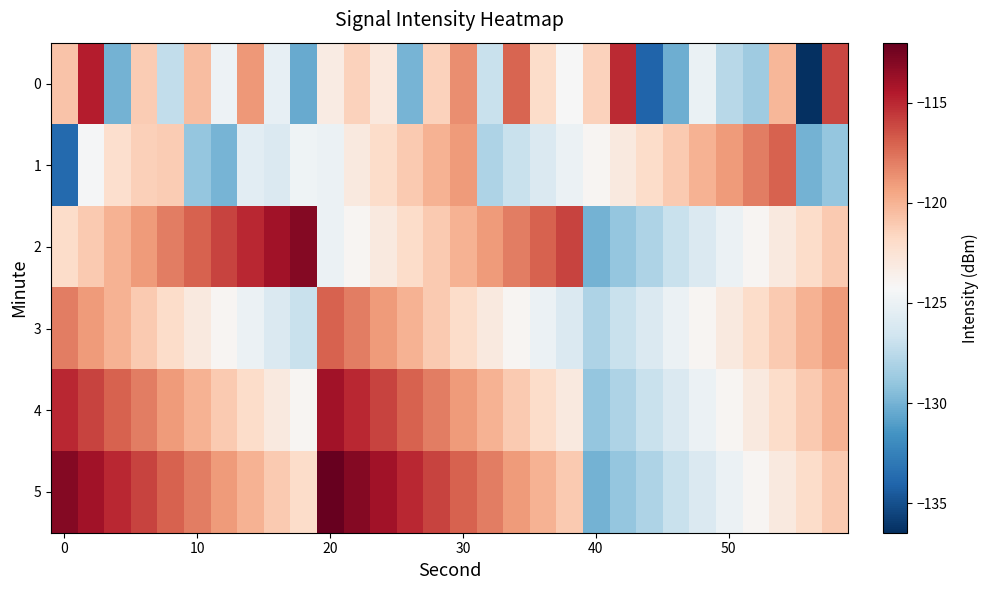

Rank the series by their maximum value, from highest to lowest.

5, 2, 4, 0, 1, 3